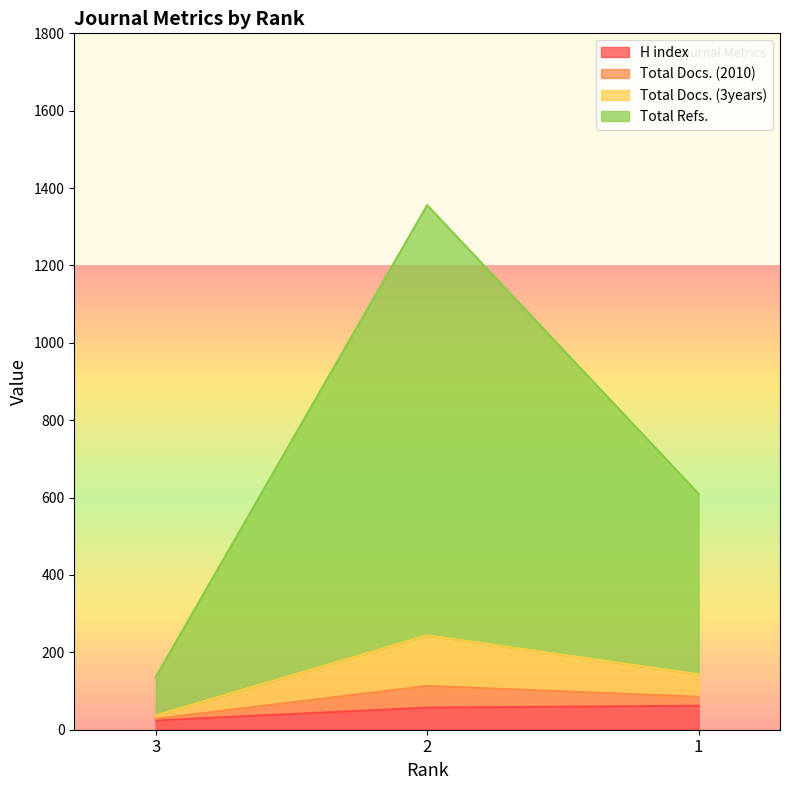

What is the maximum value for H index?

62